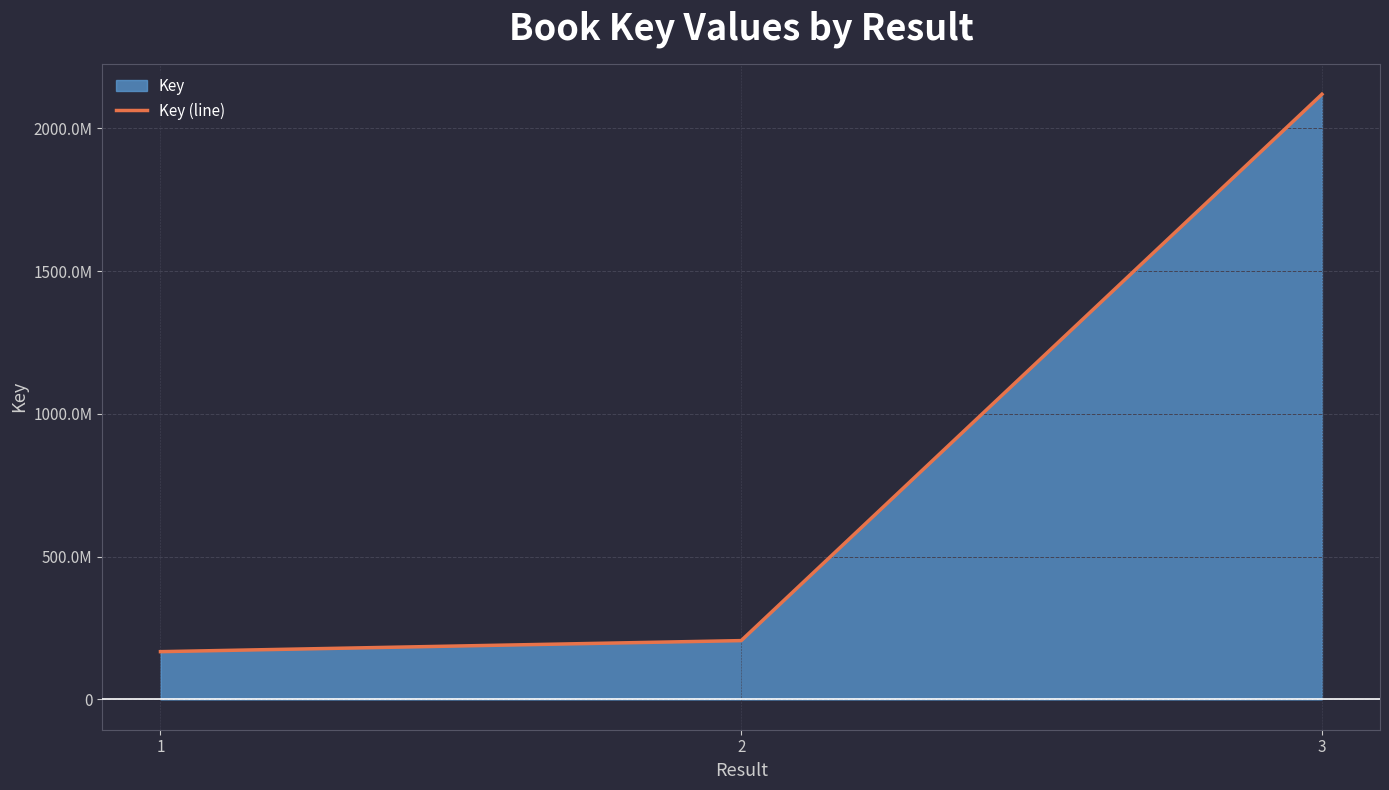

Approximately how many times larger is the value at 1 compared to 2?

0.8